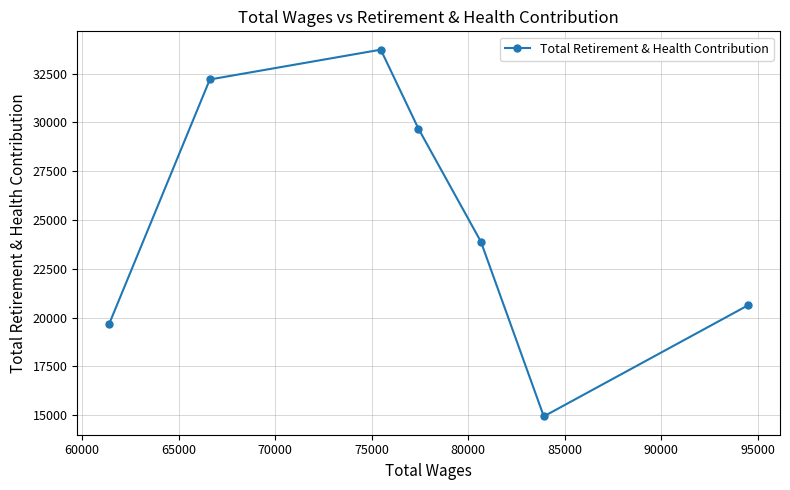

What is the value of the 3rd point from the left?

33734